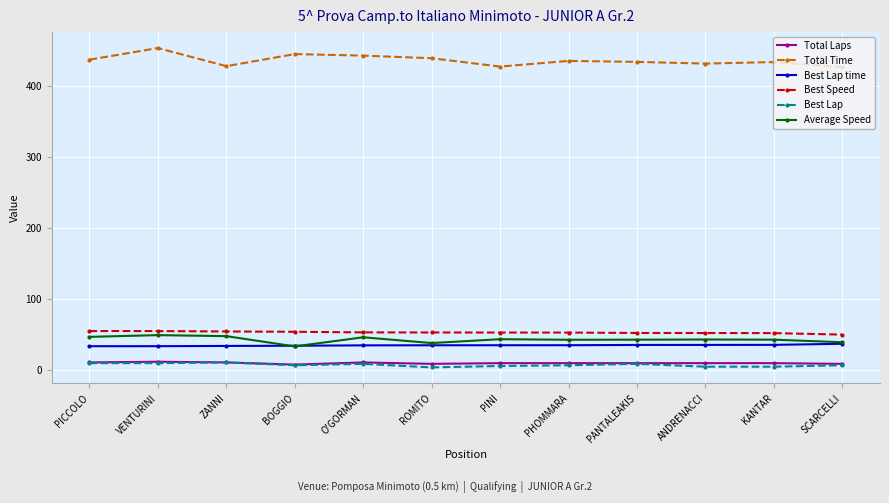

Where is the first local minimum for Total Time?

ZANNI